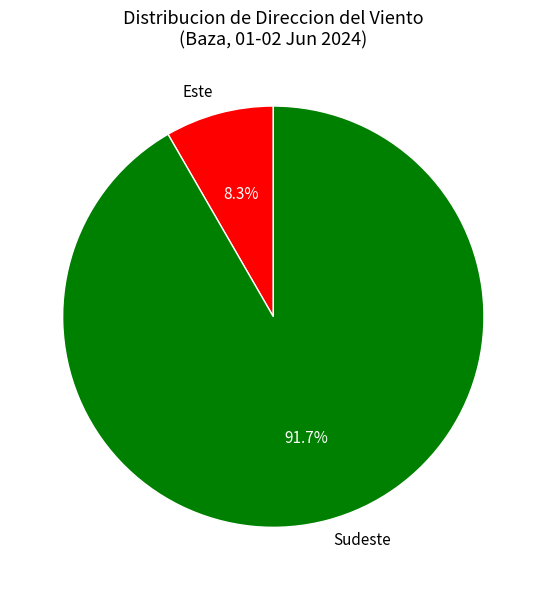

How many segments does this pie chart have?

2